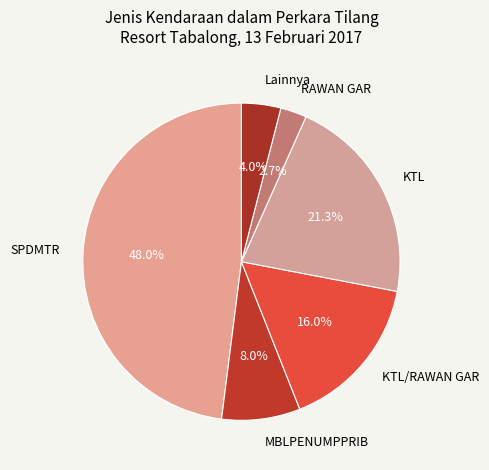

Count the number of slices in the pie.

6